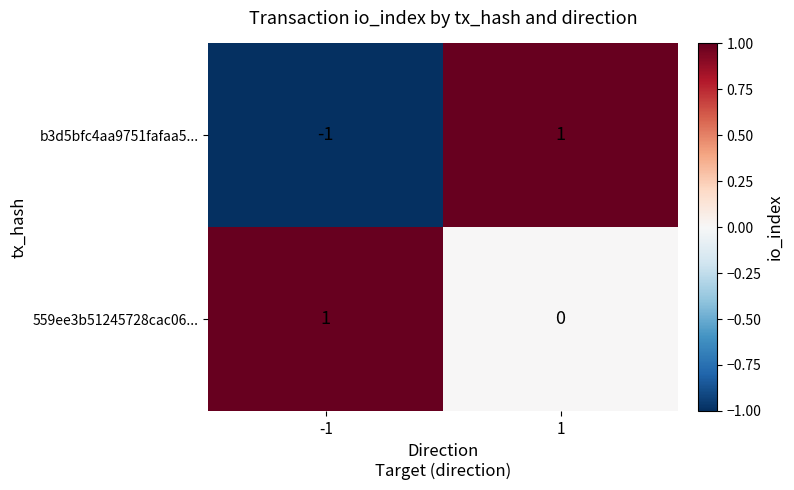

True or false: 559ee3b51245728cac06... has a value of -1 at 1.

False